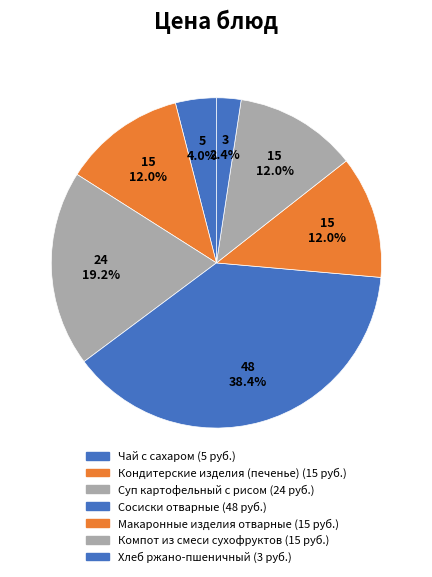

How many segments does this pie chart have?

7